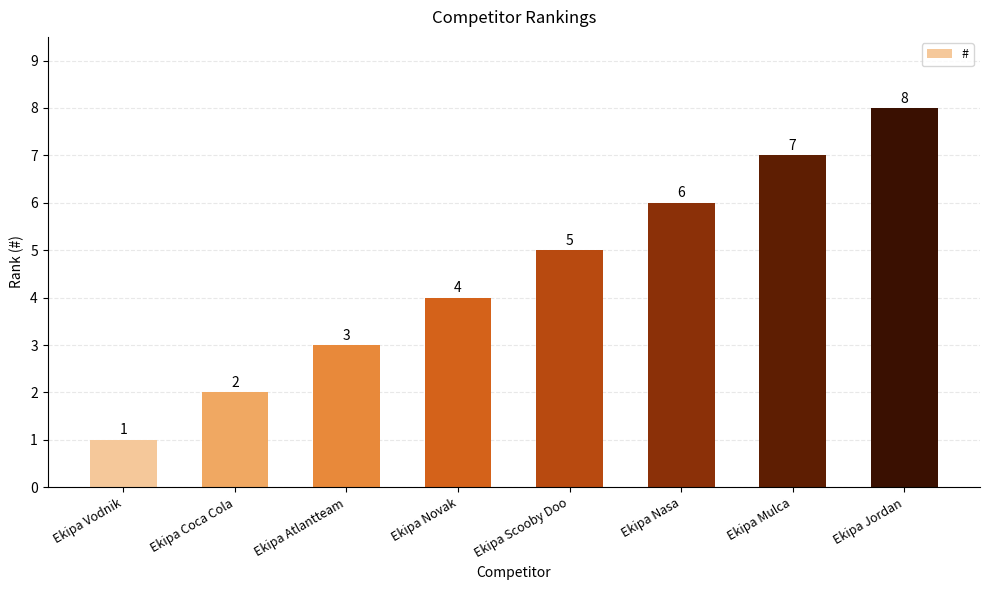

At which category does the chart reach its peak across all series?

Ekipa Jordan